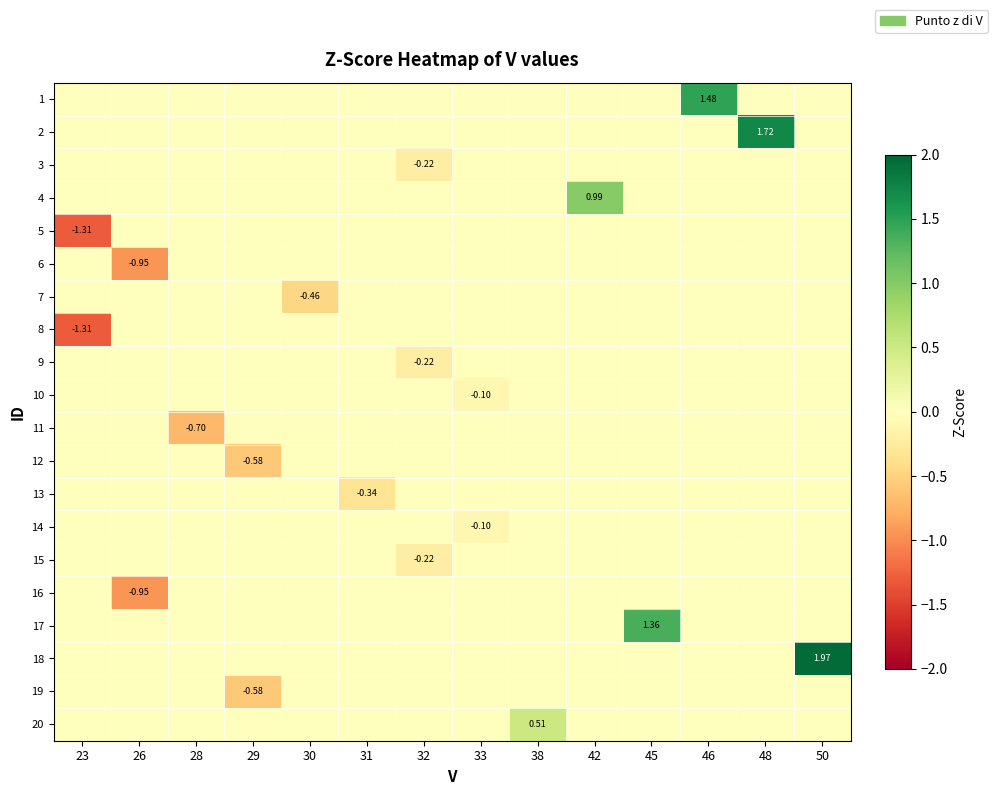

How many data points in row_11 are less than 0?

1